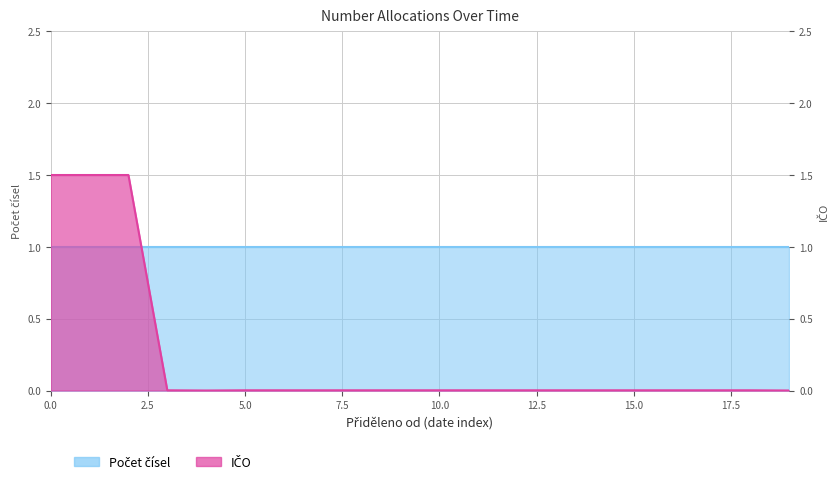

True or false: the data has more than 0 interior local peaks.

True